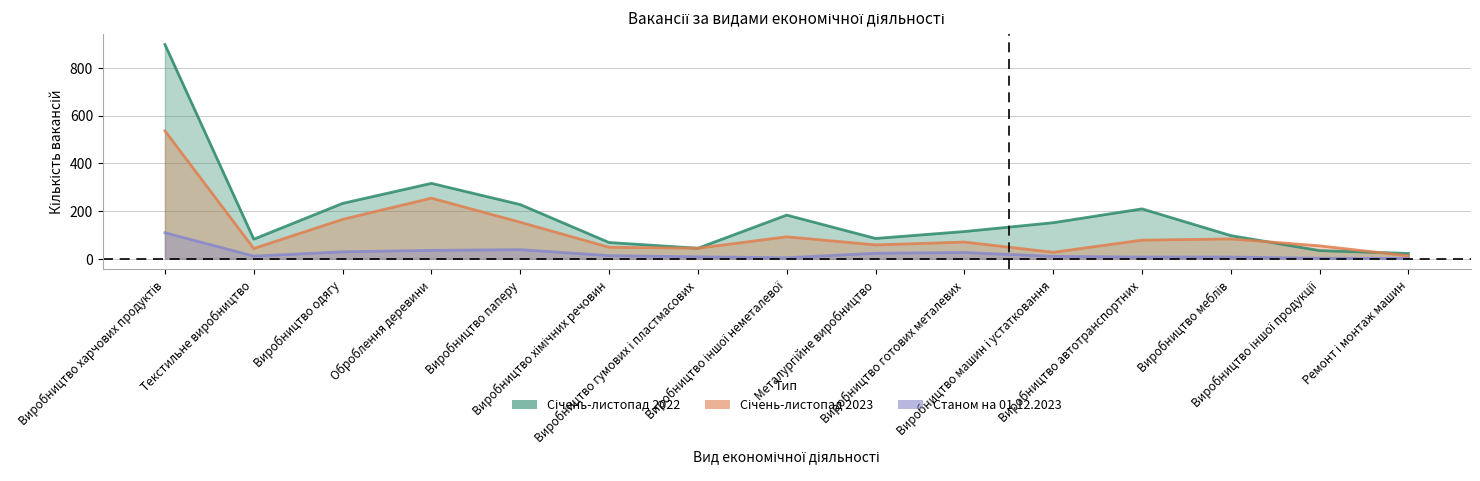

Reading left to right, list all the values displayed in this chart.

Січень-листопад 2022: 898	82	232	316	227	68	44	183	85	114	151	209	97	34	22
Січень-листопад 2023: 536	43	165	254	153	48	44	92	58	70	27	78	83	54	12
Станом на 01.12.2023: 109	11	29	35	38	13	8	4	23	26	10	7	7	2	1